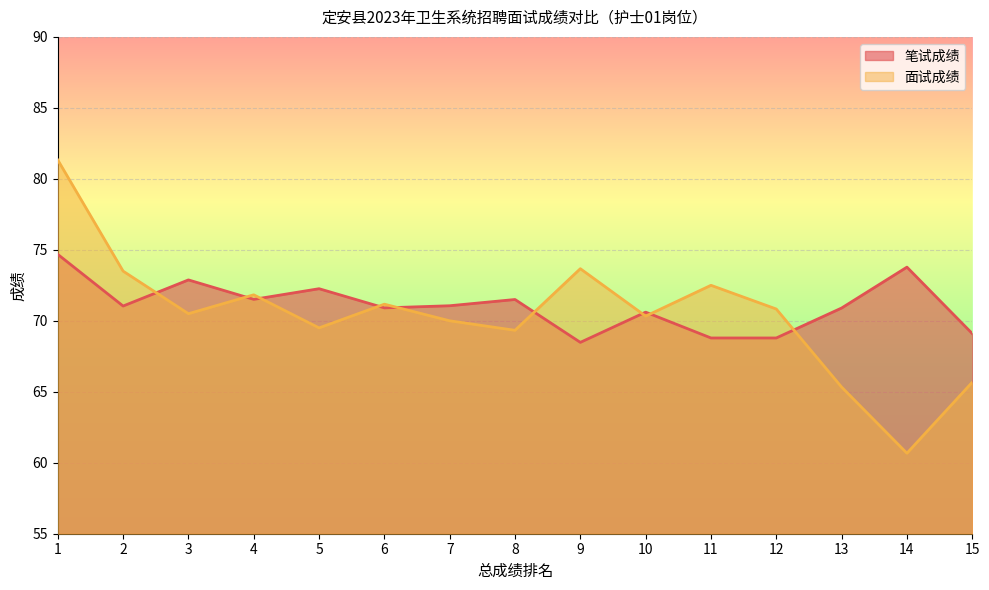

Reading right to left, list all the values displayed in this chart.

笔试成绩: 15=69.1	14=73.8	13=70.9	12=68.8	11=68.8	10=70.6	9=68.5	8=71.5	7=71.1	6=70.9	5=72.3	4=71.5	3=72.9	2=71.0	1=74.7
面试成绩: 15=65.7	14=60.7	13=65.3	12=70.8	11=72.5	10=70.3	9=73.7	8=69.3	7=70.0	6=71.2	5=69.5	4=71.8	3=70.5	2=73.5	1=81.3